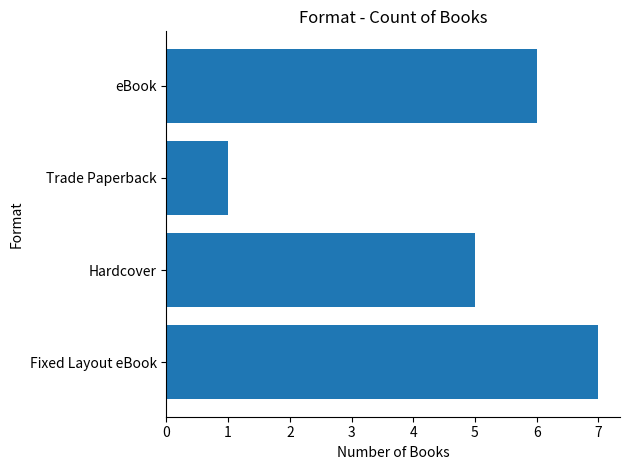

Between Hardcover and eBook, which is larger?

eBook